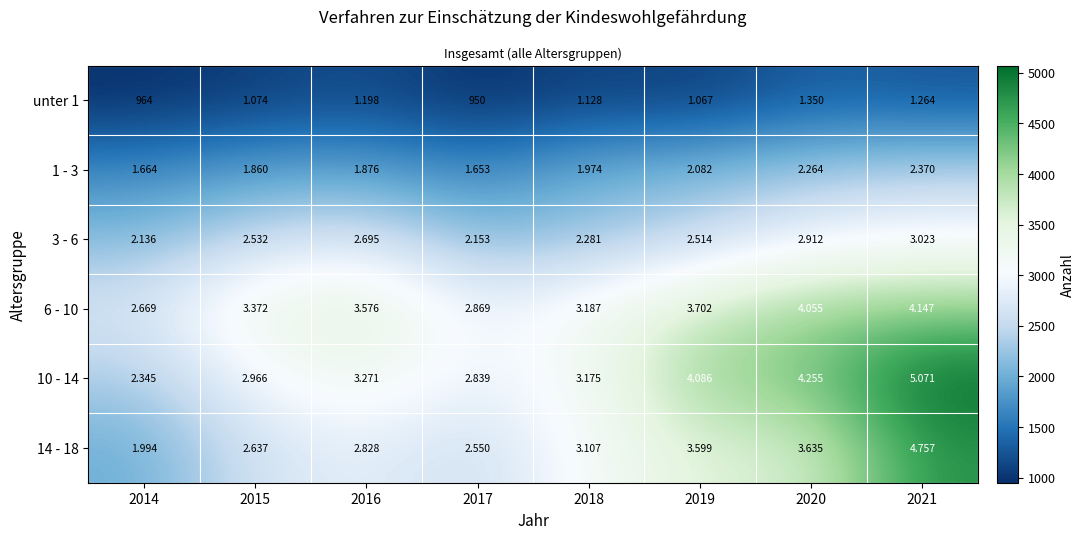

What is the maximum value shown in the chart?

5071